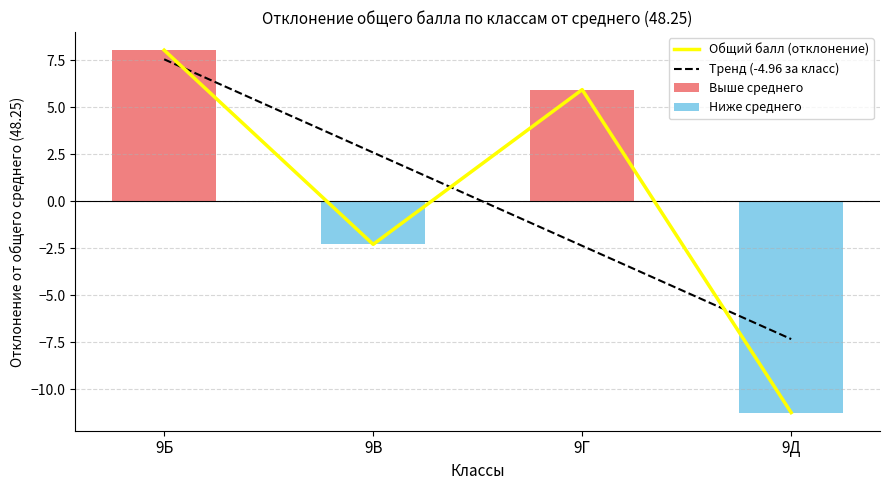

At which label does Общий балл (отклонение) reach its minimum?

9Д